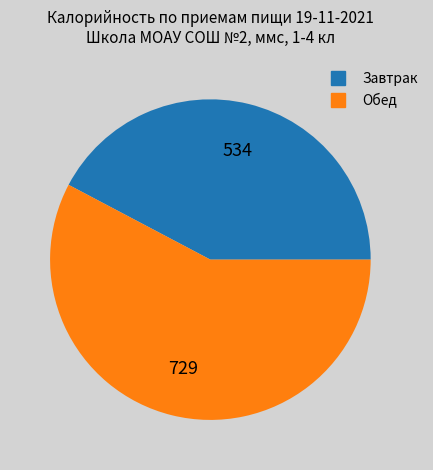

Is there a majority slice in this chart?

Yes